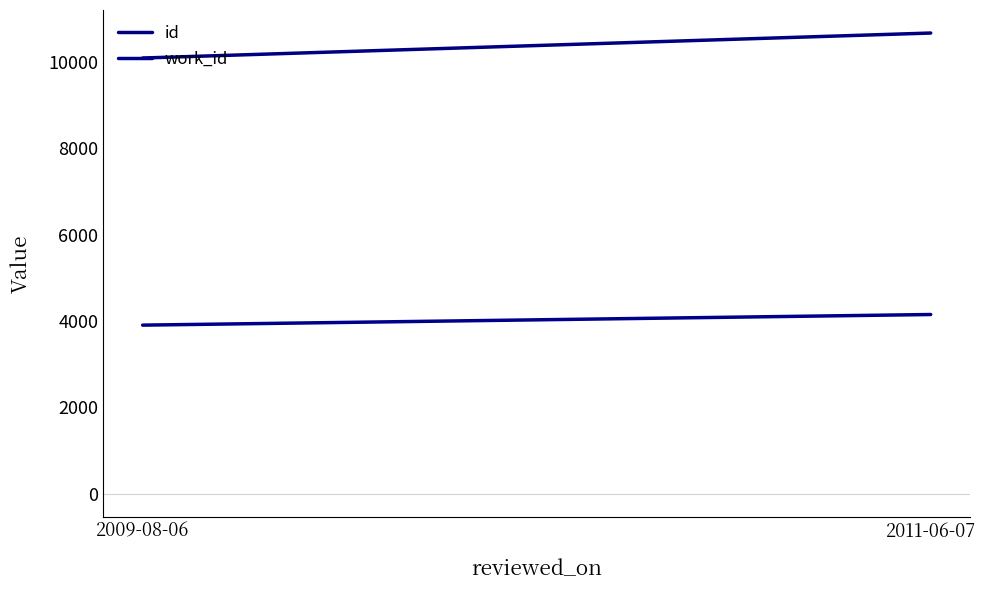

Between 2009-08-06 and 2011-06-07, which is larger?

2011-06-07